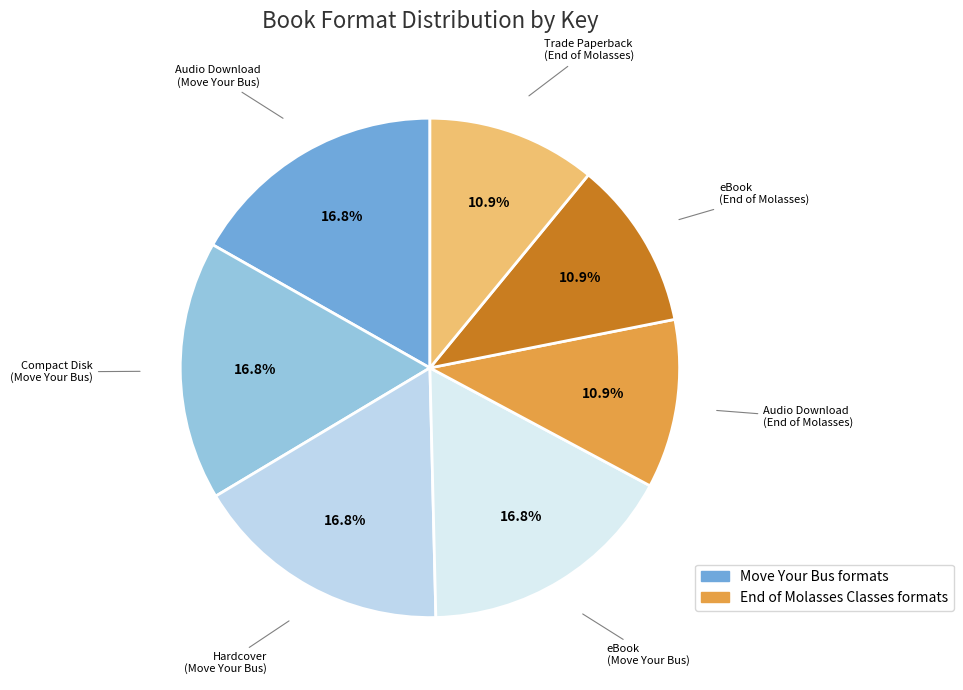

True or false: eBook (Move Your Bus) accounts for 17% of the total.

True